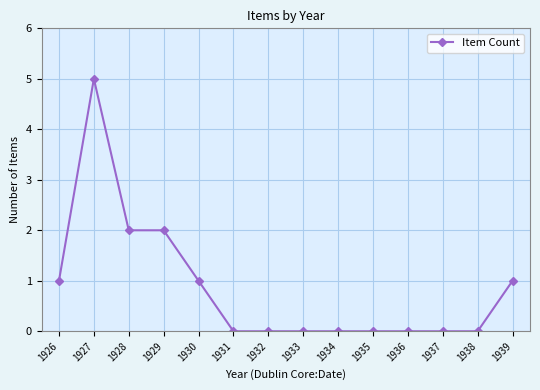

Count the values in the range 0 to 1.

11